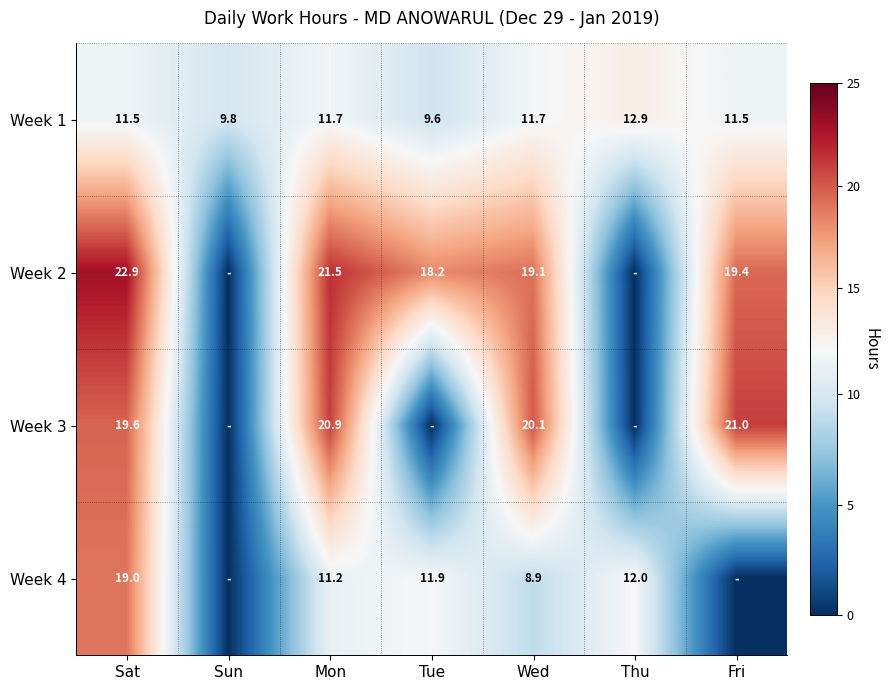

How many data points in Week 1 are above 11?

5